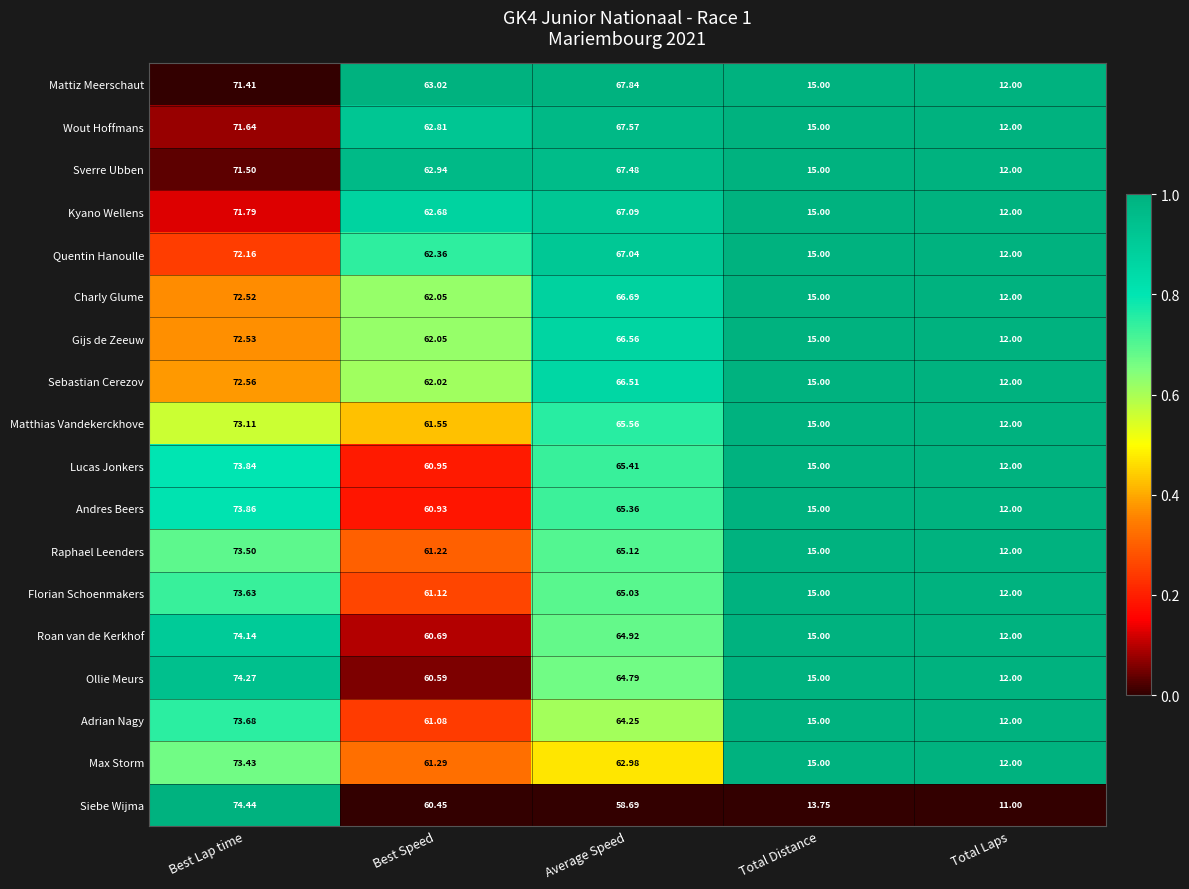

At which label is Max Storm closest to 42?

Best Speed